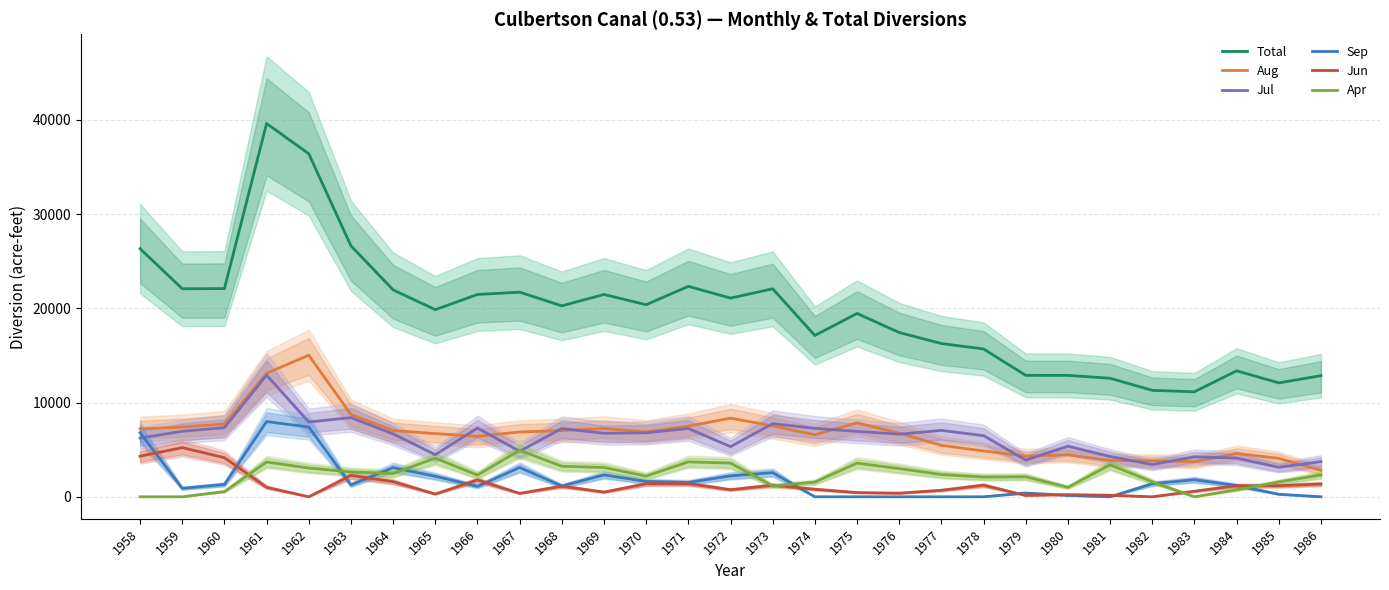

Rank the categories by Jul value from highest to lowest.

1961, 1963, 1962, 1973, 1960, 1966, 1974, 1971, 1968, 1977, 1959, 1975, 1970, 1969, 1964, 1976, 1978, 1958, 1980, 1972, 1967, 1965, 1981, 1983, 1984, 1979, 1986, 1982, 1985